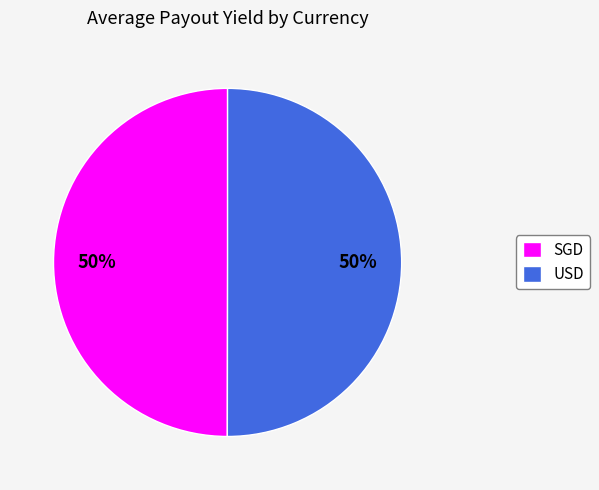

True or false: USD accounts for 57% of the total.

False